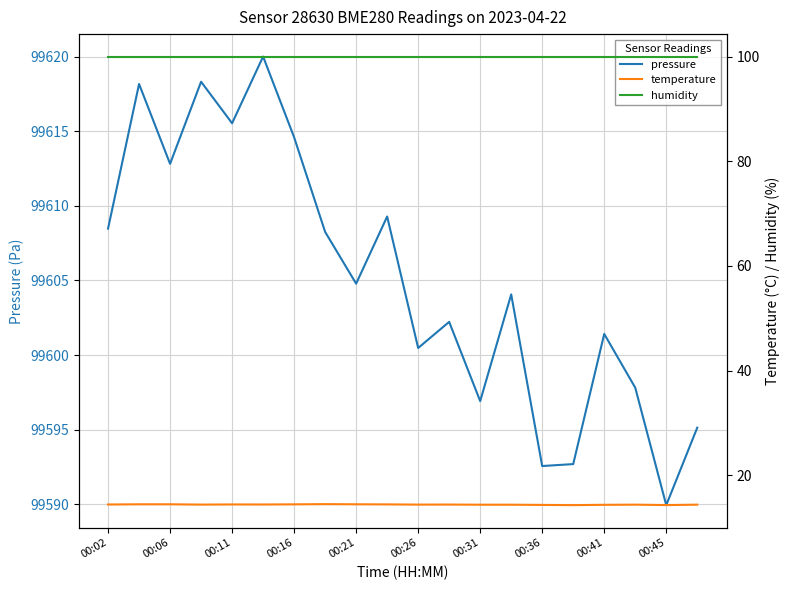

At which category does the chart reach its minimum across all series?

15